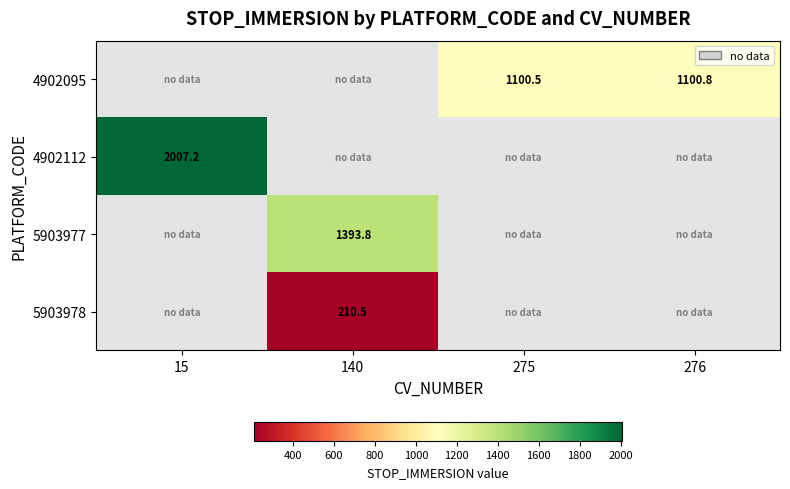

Read the 4902095 value at 276.

1100.8